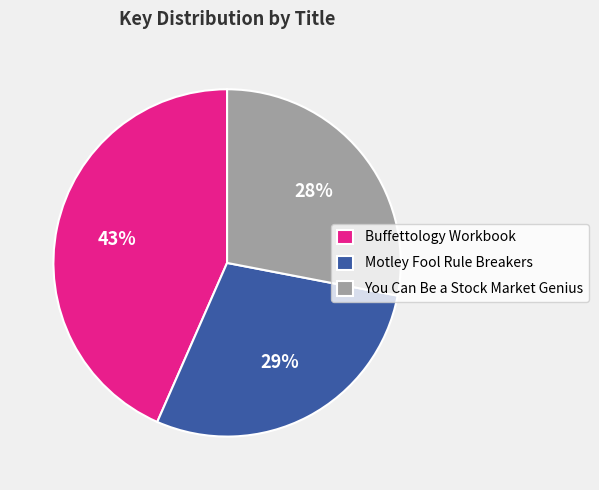

To the nearest percent, what is the average slice percentage?

33%